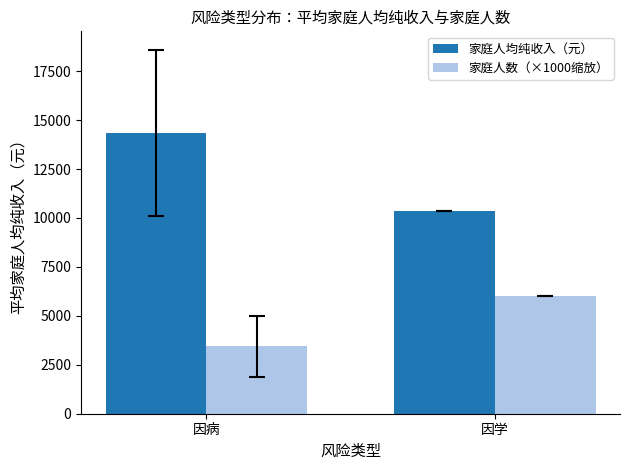

How many data points in 家庭人均纯收入（元） are above 14360?

1